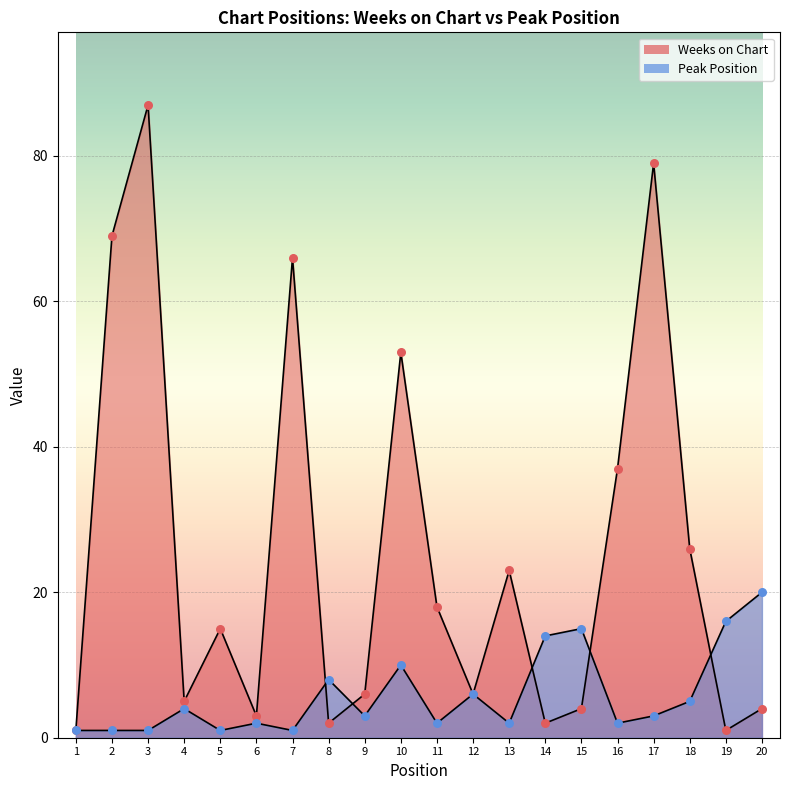

Which series has the largest total across all categories?

Weeks on Chart